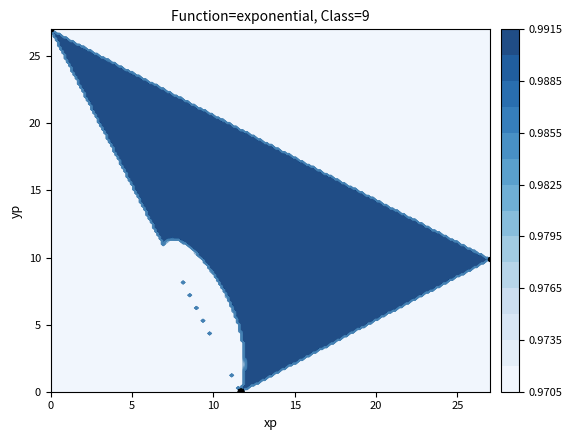

What is the difference between the second highest and minimum values?

27.0